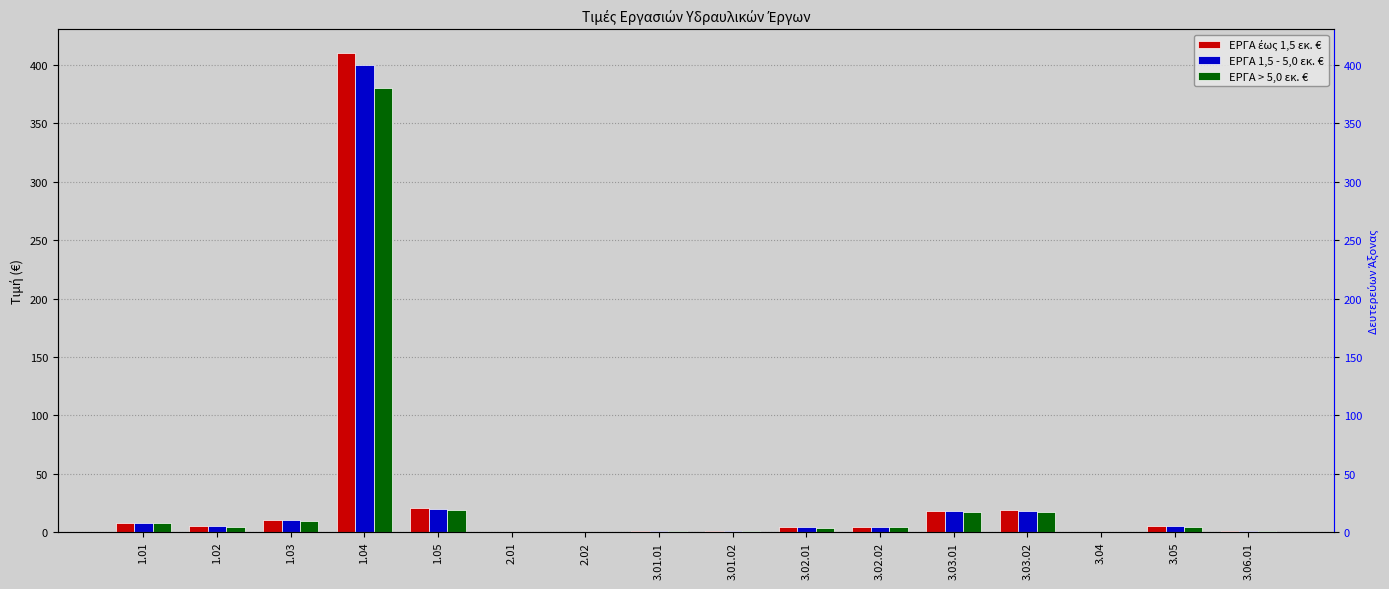

What is the total value across all series at 3.01.02?

2.4